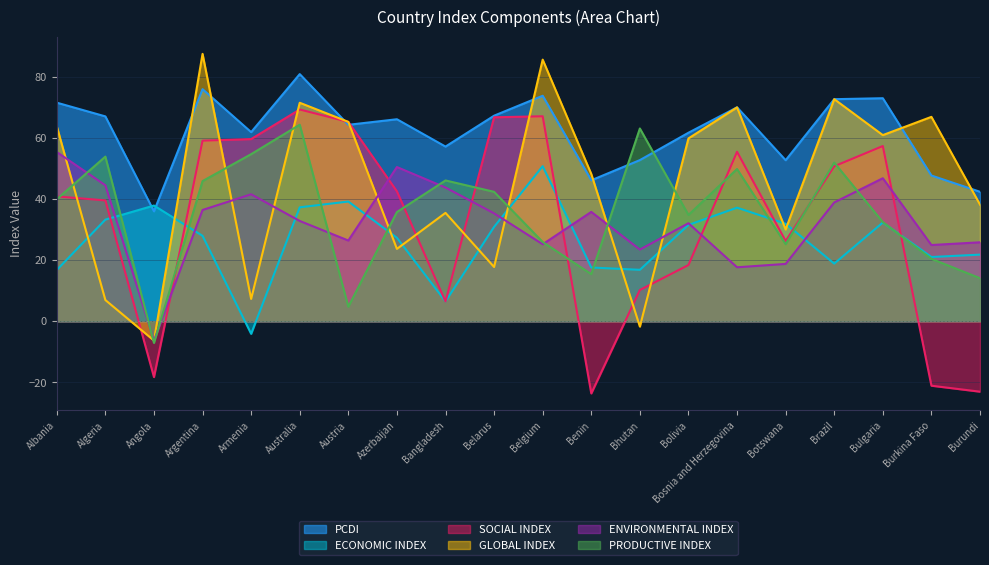

What is the sum of all SOCIAL INDEX values?

648.0